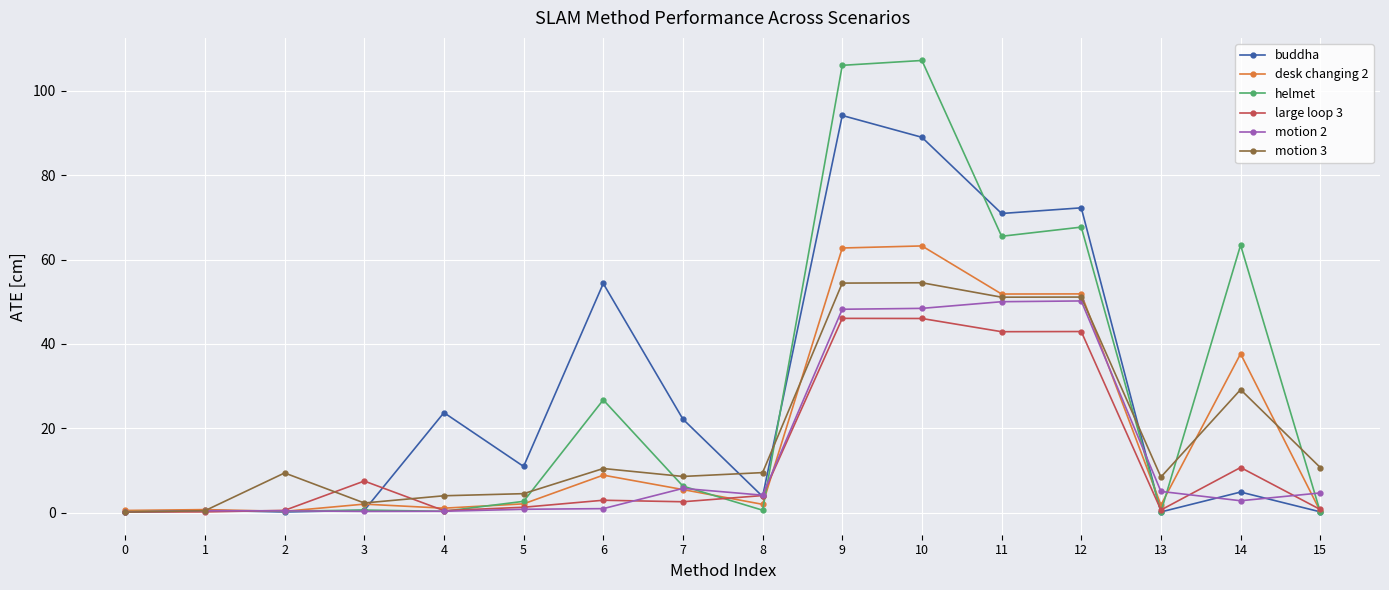

What is the difference between the maximum and minimum values in the motion 3 series?

54.4